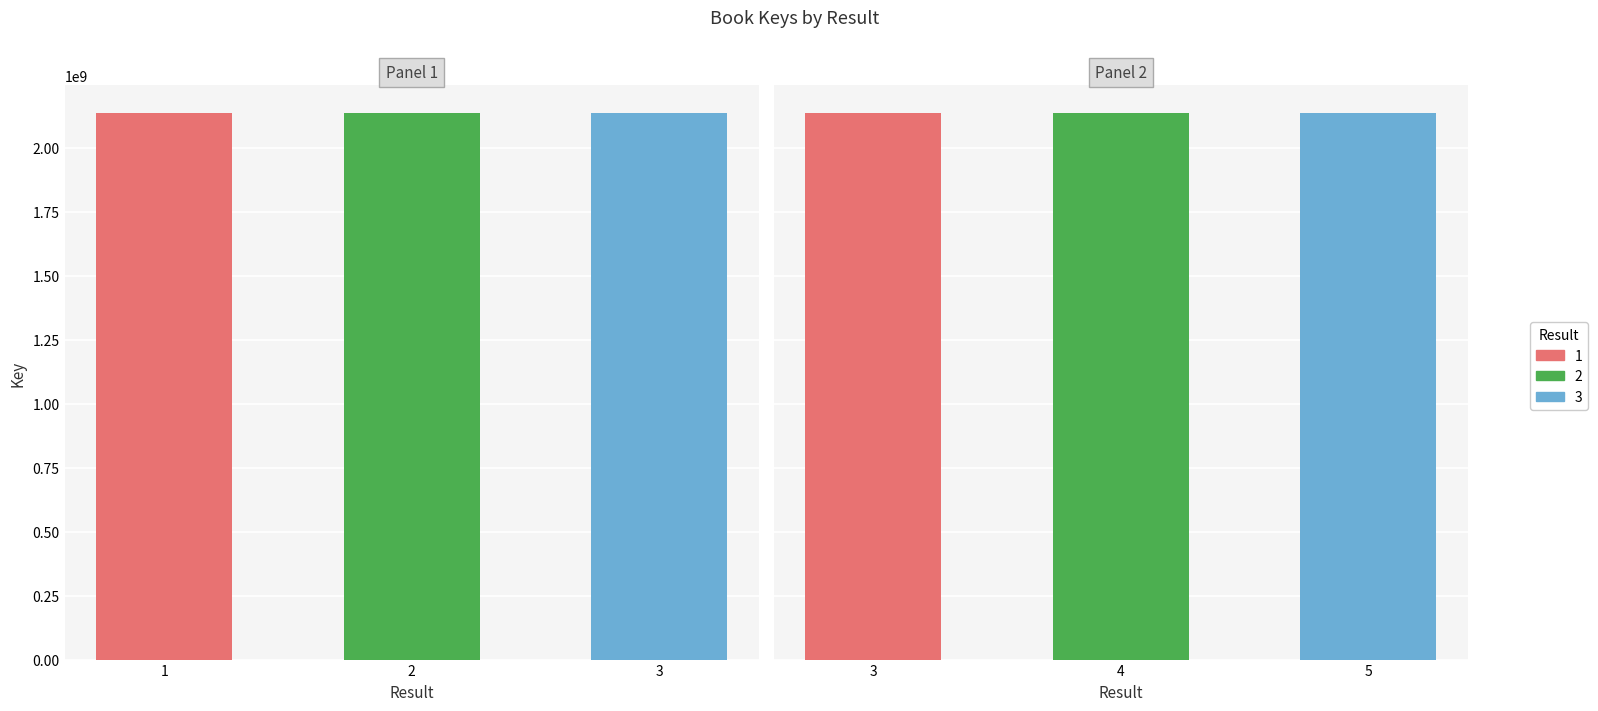

Rank the categories by value from highest to lowest.

1, 2, 4, 5, 3